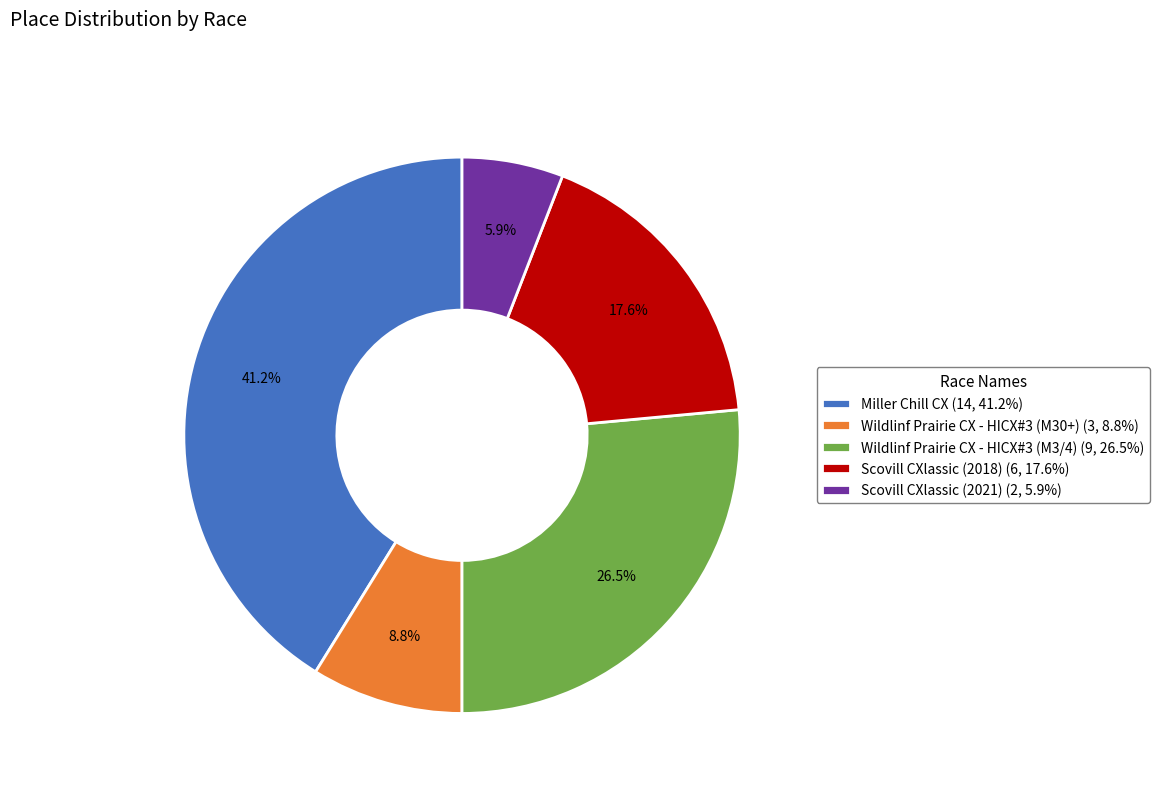

What is the ratio of the value at Miller Chill CX (14, 41.2%) to the value at Wildlinf Prairie CX - HICX#3 (M30+) (3, 8.8%)?

4.7